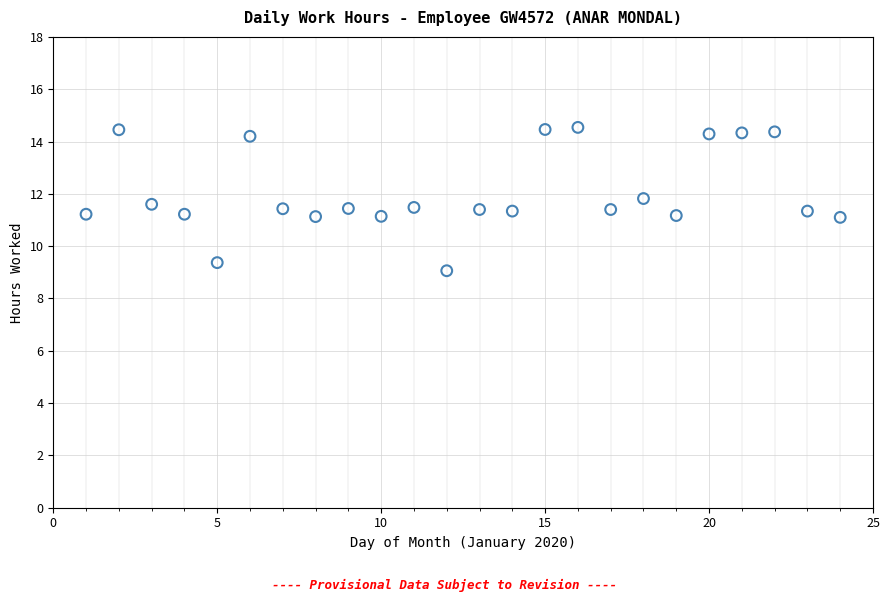

What is the range of Y values (max minus min)?

5.5